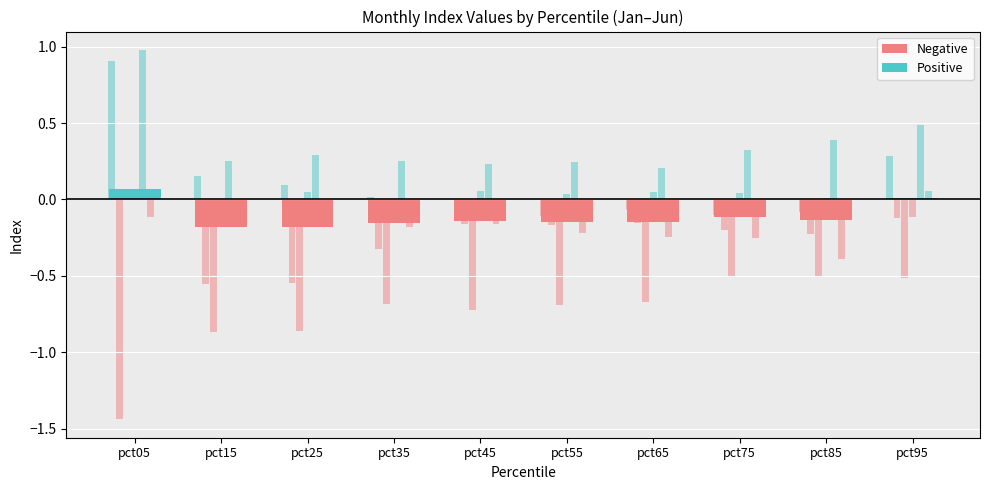

Rank the series by their maximum value, from lowest to highest.

Feb, Jun, Mar, Apr, Jan, May